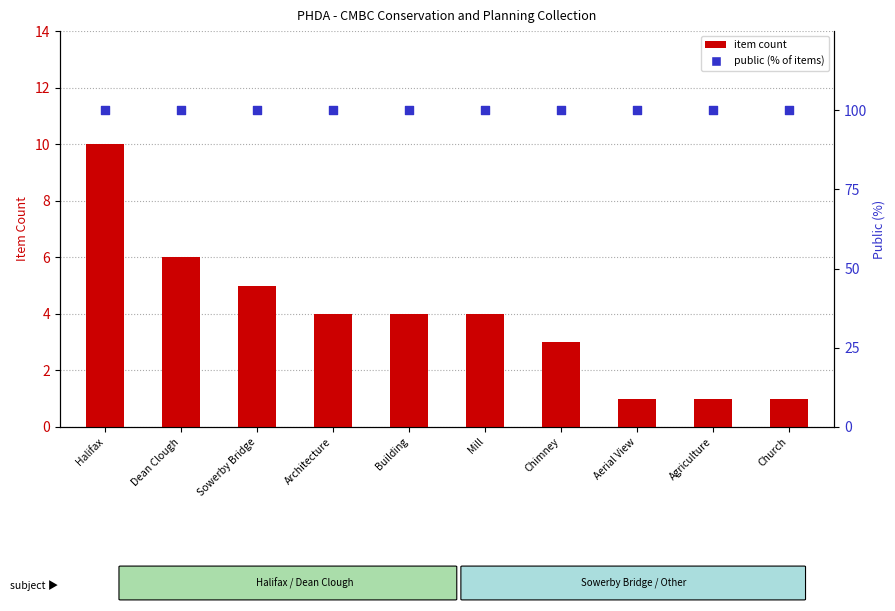

What is the total value across all series at Dean Clough?

106